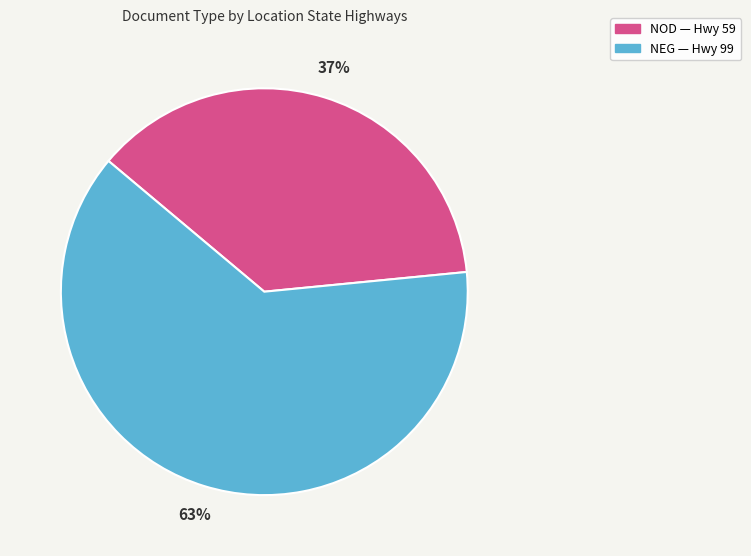

To the nearest percent, what is the combined percentage of NEG and NOD?

100%